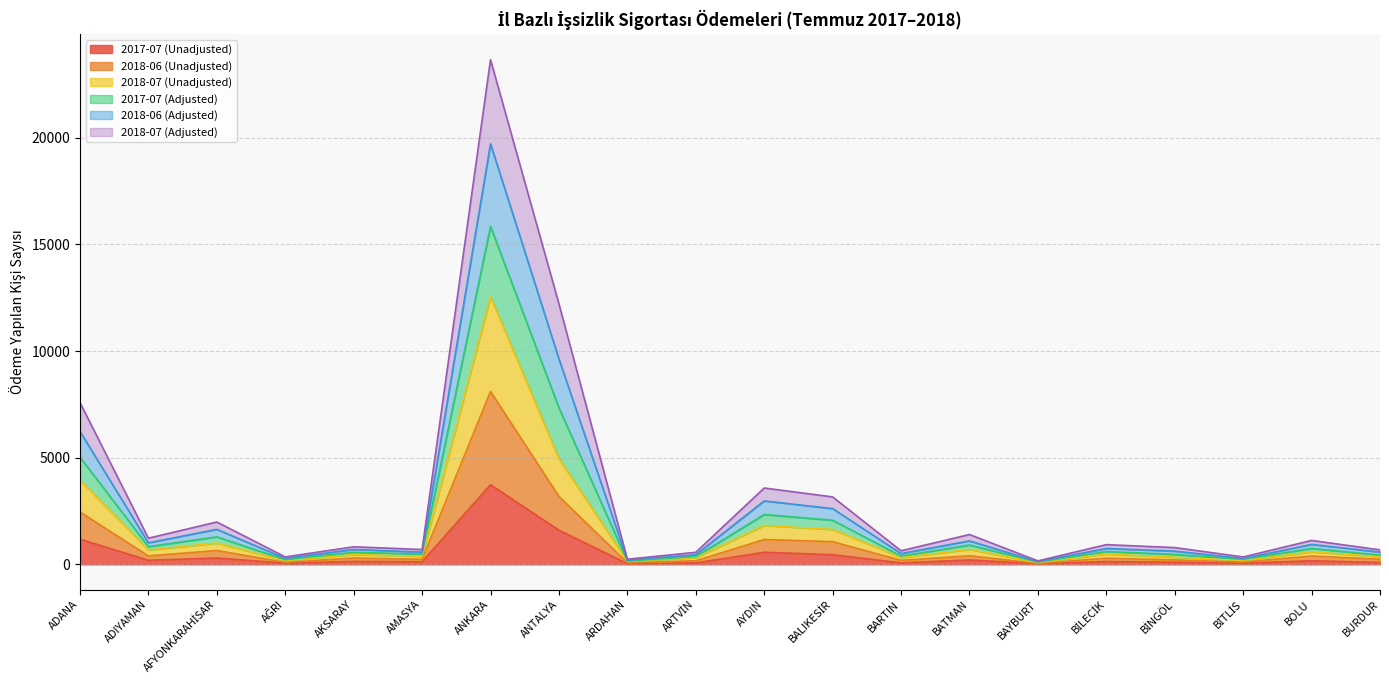

What is the label of the 4th point from the left?

AĞRI